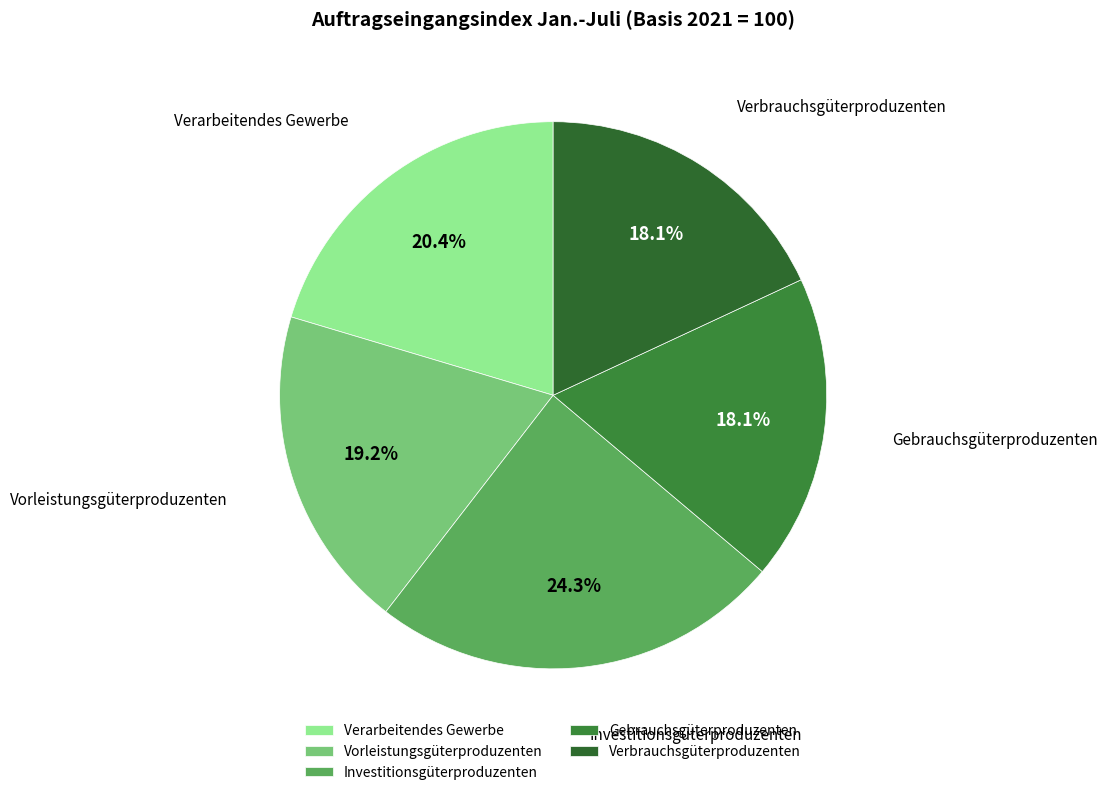

How many segments does this pie chart have?

5